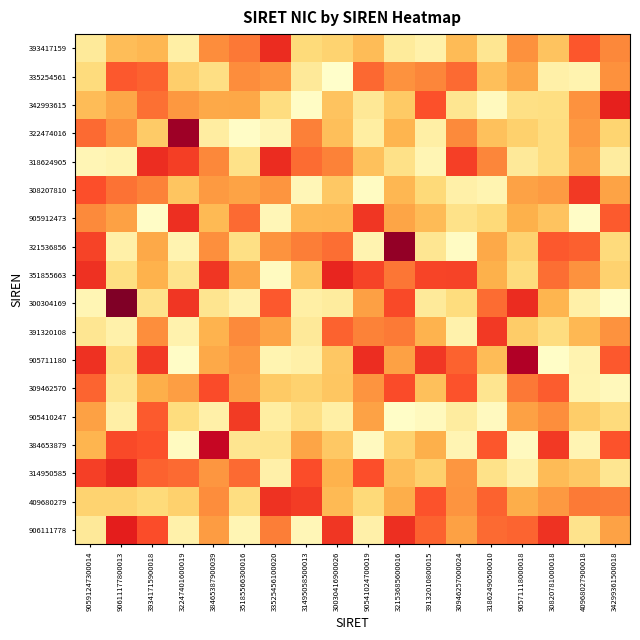

Reading left to right, what are all the values shown in this chart?

393417159: 90591247300014=7.8	90611177800013=18.7	39341715900018=19.8	32247401600019=6.2	38465387900039=27.3	35185566300016=29.8	33525456100020=38.7	31495058500013=13.0	30030416900026=14.8	90541024700019=18.8	32153685600016=7.6	39132010800015=5.2	30946257000024=19.0	31862490500010=9.1	90571118000018=26.8	30820781000018=17.5	40968027900018=33.3	34299361500018=28.0
335254561: 90591247300014=12.5	90611177800013=33.3	39341715900018=32.2	32247401600019=15.5	38465387900039=11.5	35185566300016=27.3	33525456100020=25.6	31495058500013=8.0	30030416900026=0.3	90541024700019=31.5	32153685600016=26.6	39132010800015=28.2	30946257000024=31.2	31862490500010=18.4	90571118000018=22.7	30820781000018=5.6	40968027900018=4.6	34299361500018=26.7
342993615: 90591247300014=18.8	90611177800013=22.6	39341715900018=30.6	32247401600019=25.4	38465387900039=22.1	35185566300016=22.4	33525456100020=12.2	31495058500013=1.2	30030416900026=17.5	90541024700019=8.6	32153685600016=16.3	39132010800015=34.1	30946257000024=9.4	31862490500010=2.3	90571118000018=11.3	30820781000018=11.7	40968027900018=26.5	34299361500018=40.3
322474016: 90591247300014=31.4	90611177800013=26.6	39341715900018=16.3	32247401600019=51.6	38465387900039=6.7	35185566300016=0.9	33525456100020=3.6	31495058500013=28.9	30030416900026=18.5	90541024700019=6.5	32153685600016=20.0	39132010800015=6.1	30946257000024=27.9	31862490500010=17.8	90571118000018=15.2	30820781000018=12.1	40968027900018=25.2	34299361500018=14.5
318624905: 90591247300014=3.5	90611177800013=4.7	39341715900018=38.5	32247401600019=36.3	38465387900039=28.0	35185566300016=10.6	33525456100020=38.8	31495058500013=31.2	30030416900026=28.7	90541024700019=18.0	32153685600016=10.9	39132010800015=3.9	30946257000024=36.1	31862490500010=28.2	90571118000018=8.1	30820781000018=12.2	40968027900018=23.2	34299361500018=7.1
308207810: 90591247300014=34.3	90611177800013=30.3	39341715900018=28.8	32247401600019=17.3	38465387900039=25.1	35185566300016=23.4	33525456100020=26.0	31495058500013=3.4	30030416900026=16.6	90541024700019=1.7	32153685600016=19.8	39132010800015=13.2	30946257000024=5.8	31862490500010=4.1	90571118000018=23.5	30820781000018=24.8	40968027900018=37.0	34299361500018=23.2
905912473: 90591247300014=27.9	90611177800013=23.6	39341715900018=0.9	32247401600019=38.3	38465387900039=19.3	35185566300016=31.3	33525456100020=3.3	31495058500013=19.5	30030416900026=19.6	90541024700019=37.5	32153685600016=22.9	39132010800015=18.9	30946257000024=10.7	31862490500010=13.3	90571118000018=20.8	30820781000018=17.6	40968027900018=0.9	34299361500018=33.1
321536856: 90591247300014=35.8	90611177800013=5.6	39341715900018=22.2	32247401600019=4.3	38465387900039=26.9	35185566300016=11.2	33525456100020=26.4	31495058500013=29.1	30030416900026=30.7	90541024700019=4.3	32153685600016=52.6	39132010800015=9.2	30946257000024=1.5	31862490500010=22.2	90571118000018=14.8	30820781000018=33.2	40968027900018=32.3	34299361500018=12.7
351855663: 90591247300014=38.1	90611177800013=11.6	39341715900018=20.6	32247401600019=10.2	38465387900039=37.4	35185566300016=22.6	33525456100020=1.8	31495058500013=17.4	30030416900026=39.7	90541024700019=35.7	32153685600016=29.9	39132010800015=35.6	30946257000024=35.7	31862490500010=20.8	90571118000018=12.6	30820781000018=30.9	40968027900018=26.5	34299361500018=14.9
300304169: 90591247300014=3.8	90611177800013=55.9	39341715900018=10.5	32247401600019=37.5	38465387900039=9.6	35185566300016=4.9	33525456100020=33.2	31495058500013=6.1	30030416900026=7.2	90541024700019=24.0	32153685600016=35.0	39132010800015=7.9	30946257000024=12.4	31862490500010=31.1	90571118000018=38.9	30820781000018=20.0	40968027900018=5.8	34299361500018=0.6
391320108: 90591247300014=9.2	90611177800013=5.3	39341715900018=27.1	32247401600019=4.9	38465387900039=20.3	35185566300016=27.8	33525456100020=23.2	31495058500013=8.0	30030416900026=32.2	90541024700019=28.6	32153685600016=29.6	39132010800015=20.2	30946257000024=5.0	31862490500010=37.1	90571118000018=15.9	30820781000018=12.0	40968027900018=19.5	34299361500018=26.5
905711180: 90591247300014=38.2	90611177800013=11.5	39341715900018=37.0	32247401600019=1.0	38465387900039=22.2	35185566300016=25.4	33525456100020=4.2	31495058500013=5.6	30030416900026=16.8	90541024700019=38.6	32153685600016=23.8	39132010800015=37.3	30946257000024=32.2	31862490500010=18.7	90571118000018=49.4	30820781000018=0.7	40968027900018=4.4	34299361500018=33.2
309462570: 90591247300014=31.9	90611177800013=9.3	39341715900018=21.2	32247401600019=24.2	38465387900039=34.7	35185566300016=24.1	33525456100020=16.5	31495058500013=15.0	30030416900026=17.0	90541024700019=26.1	32153685600016=34.7	39132010800015=18.2	30946257000024=33.9	31862490500010=9.5	90571118000018=29.8	30820781000018=32.7	40968027900018=4.2	34299361500018=2.7
905410247: 90591247300014=23.8	90611177800013=5.8	39341715900018=33.0	32247401600019=12.4	38465387900039=5.8	35185566300016=36.8	33525456100020=6.6	31495058500013=11.4	30030416900026=6.1	90541024700019=23.6	32153685600016=0.8	39132010800015=2.2	30946257000024=7.0	31862490500010=2.1	90571118000018=23.6	30820781000018=27.2	40968027900018=15.7	34299361500018=12.7
384653879: 90591247300014=20.2	90611177800013=35.0	39341715900018=34.0	32247401600019=1.7	38465387900039=46.3	35185566300016=9.5	33525456100020=10.0	31495058500013=22.8	30030416900026=16.7	90541024700019=2.0	32153685600016=14.9	39132010800015=21.0	30946257000024=4.1	31862490500010=33.3	90571118000018=2.1	30820781000018=37.0	40968027900018=4.0	34299361500018=33.7
314950585: 90591247300014=36.1	90611177800013=39.2	39341715900018=32.1	32247401600019=31.2	38465387900039=25.7	35185566300016=31.2	33525456100020=5.4	31495058500013=34.4	30030416900026=20.6	90541024700019=34.3	32153685600016=18.5	39132010800015=15.4	30946257000024=25.6	31862490500010=10.7	90571118000018=5.6	30820781000018=19.1	40968027900018=16.7	34299361500018=9.3
409680279: 90591247300014=14.7	90611177800013=14.7	39341715900018=13.1	32247401600019=15.2	38465387900039=27.4	35185566300016=11.9	33525456100020=38.0	31495058500013=36.7	30030416900026=19.2	90541024700019=13.1	32153685600016=21.4	39132010800015=33.9	30946257000024=26.1	31862490500010=32.2	90571118000018=21.3	30820781000018=25.3	40968027900018=29.5	34299361500018=29.4
906111778: 90591247300014=8.1	90611177800013=40.8	39341715900018=34.4	32247401600019=5.3	38465387900039=24.6	35185566300016=3.8	33525456100020=29.0	31495058500013=3.4	30030416900026=37.4	90541024700019=5.5	32153685600016=38.4	39132010800015=32.0	30946257000024=23.7	31862490500010=31.3	90571118000018=31.8	30820781000018=37.8	40968027900018=10.1	34299361500018=23.6